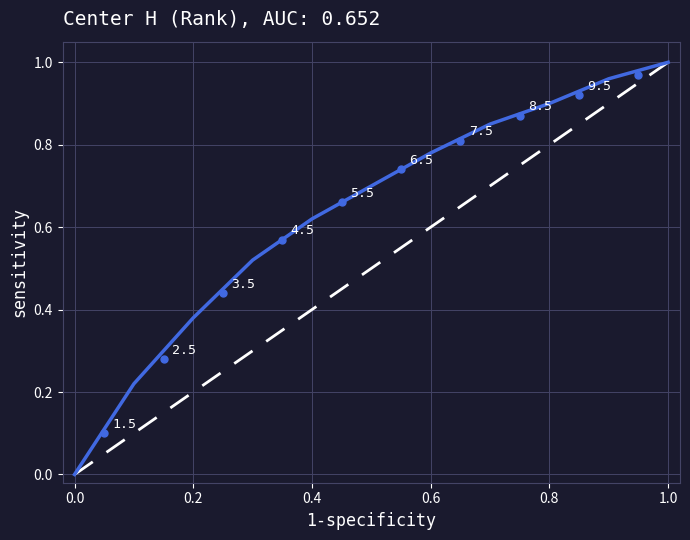

How many lines are shown in the chart?

1